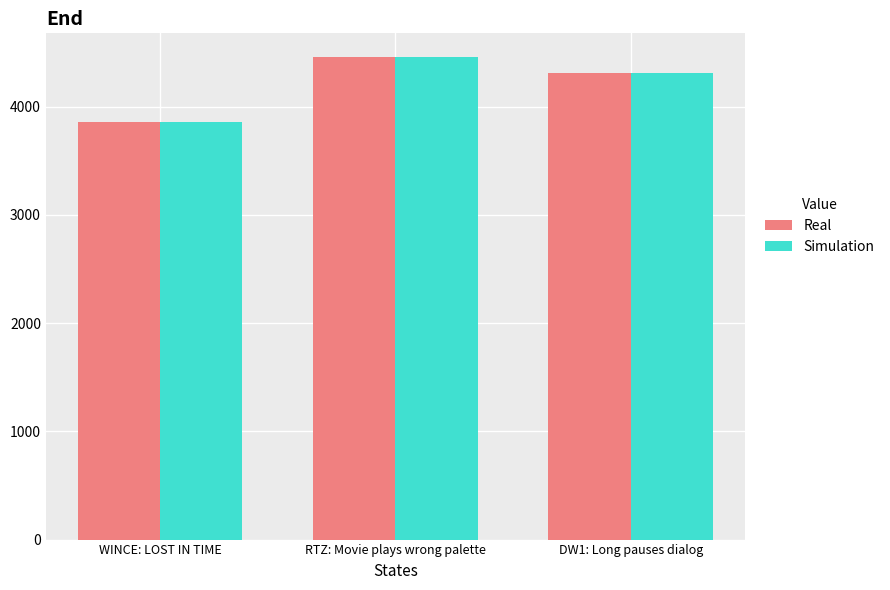

Count the number of data series in this chart.

2